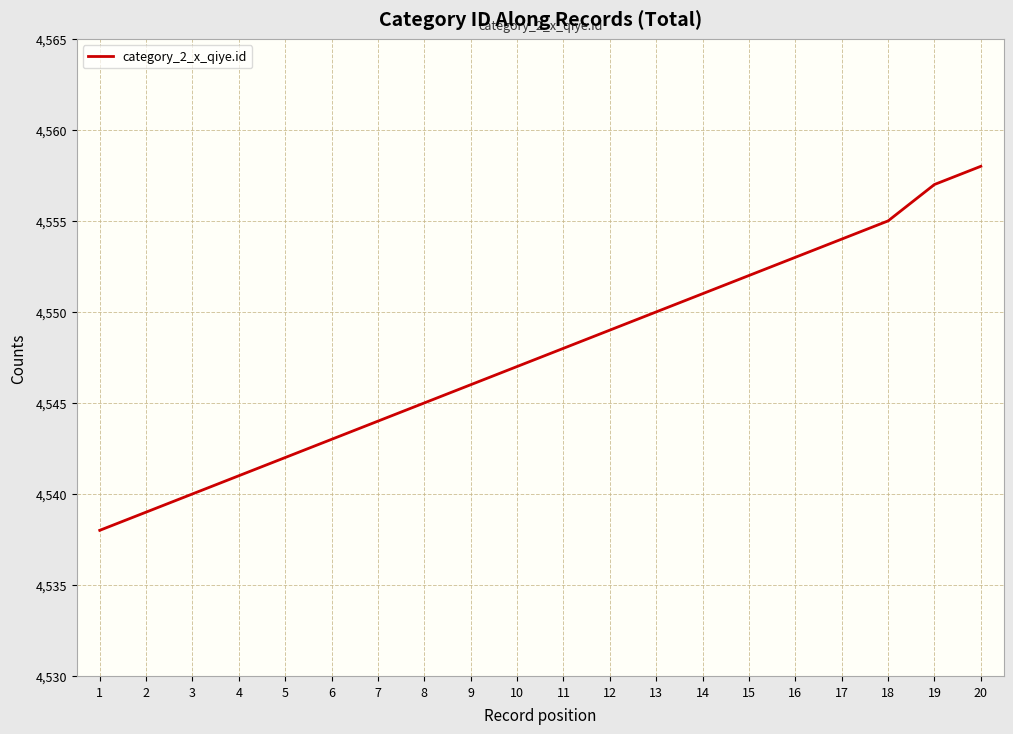

Reading right to left, extract all data points from this chart.

4558	4557	4555	4554	4553	4552	4551	4550	4549	4548	4547	4546	4545	4544	4543	4542	4541	4540	4539	4538